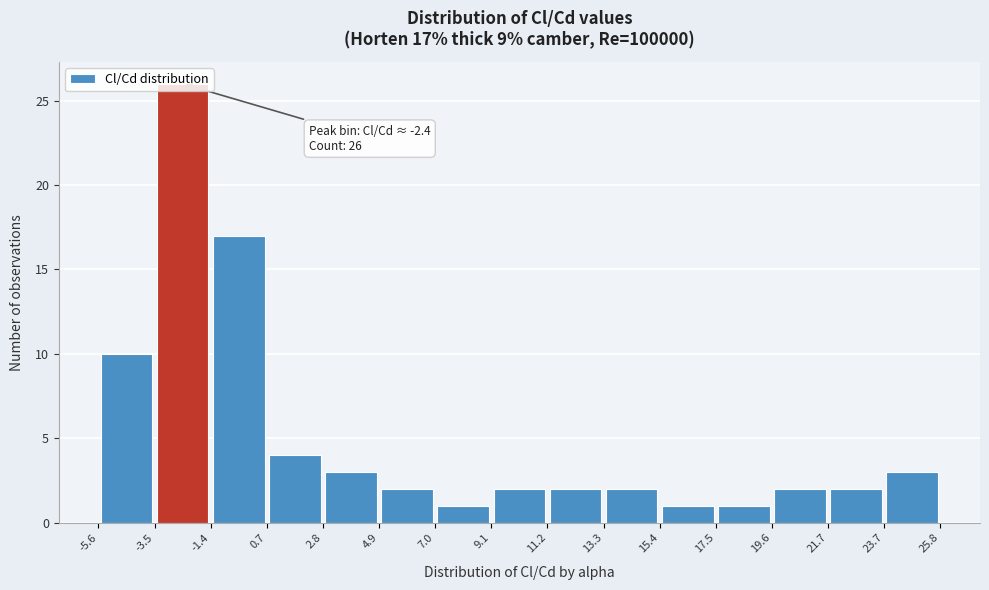

Over which range of the x-axis is the bar tallest?

-3.5 to -1.4